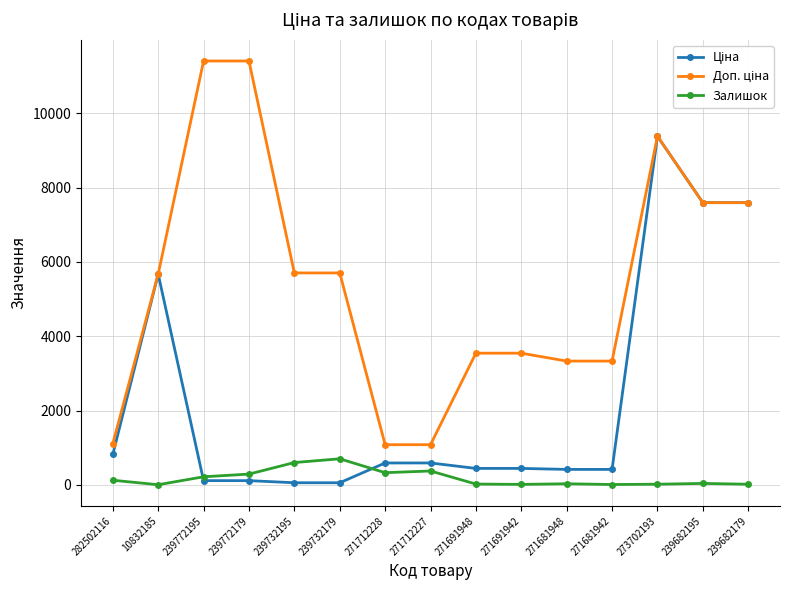

How many distinct data groups are displayed?

3